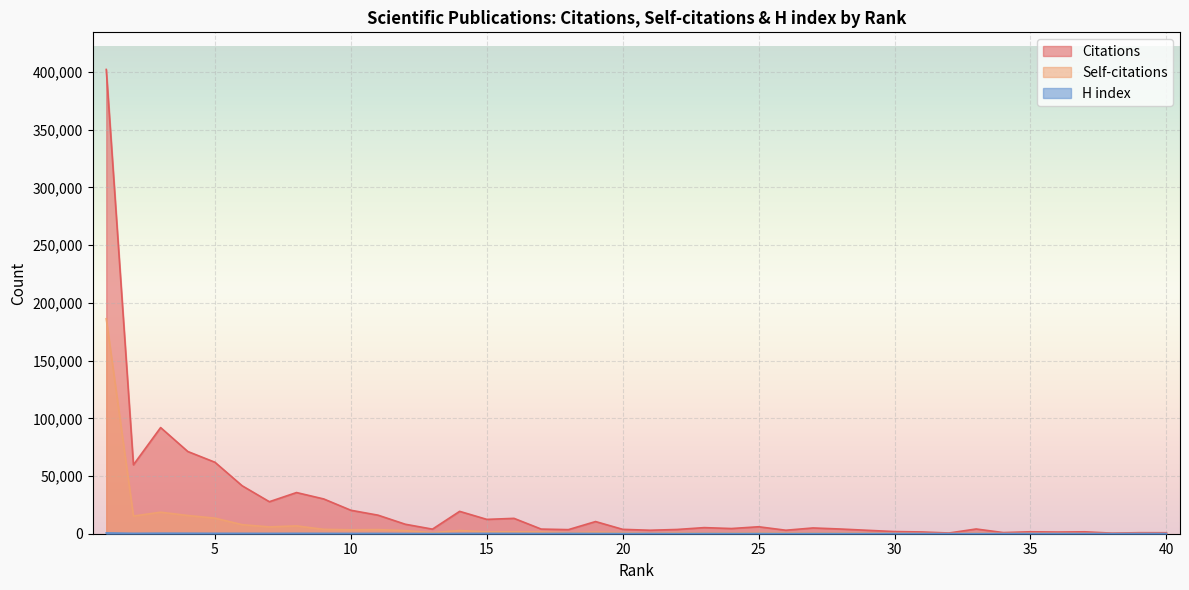

Reading right to left, extract all data points from this chart.

Citations: 854	887	508	1664	1459	1692	994	4097	617	1540	1866	2963	4083	4993	3020	6035	4495	5290	3675	3015	3785	10542	3536	4023	13312	12422	19385	3965	8218	16059	20321	30131	35673	27734	41545	61908	71242	91985	59712	402260
Self-citations: 98	186	126	194	282	300	181	532	100	226	404	627	659	659	774	971	688	616	926	434	865	1418	888	1510	1679	1574	2766	919	2692	3573	3400	3778	6785	5910	7833	13503	15796	18637	15306	186254
H index: 131	132	67	125	130	119	92	128	63	111	146	136	149	158	136	181	162	177	148	185	160	189	279	184	239	280	242	134	183	271	251	295	333	294	328	340	404	442	331	671